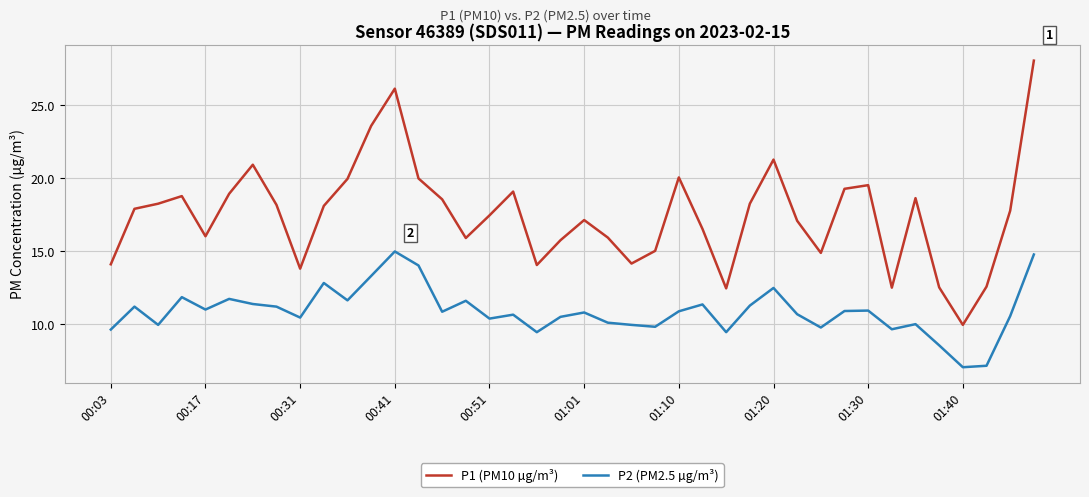

Which series has the largest total across all categories?

P1 (PM10 µg/m³)